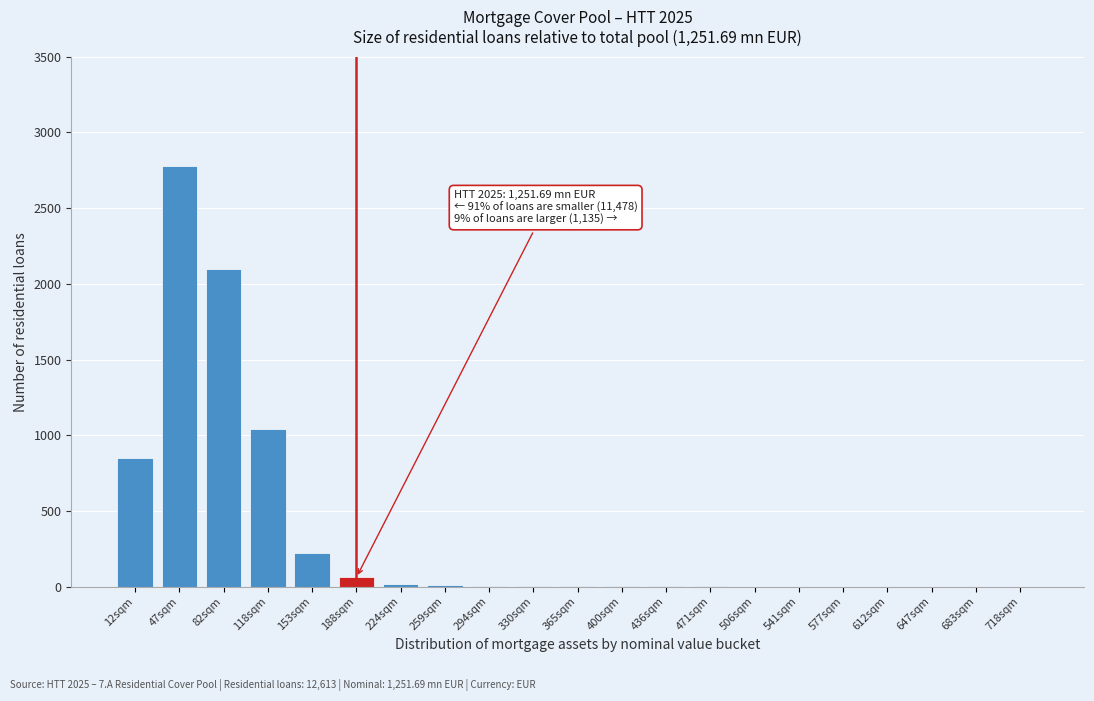

At which category does the chart reach its peak across all series?

47sqm